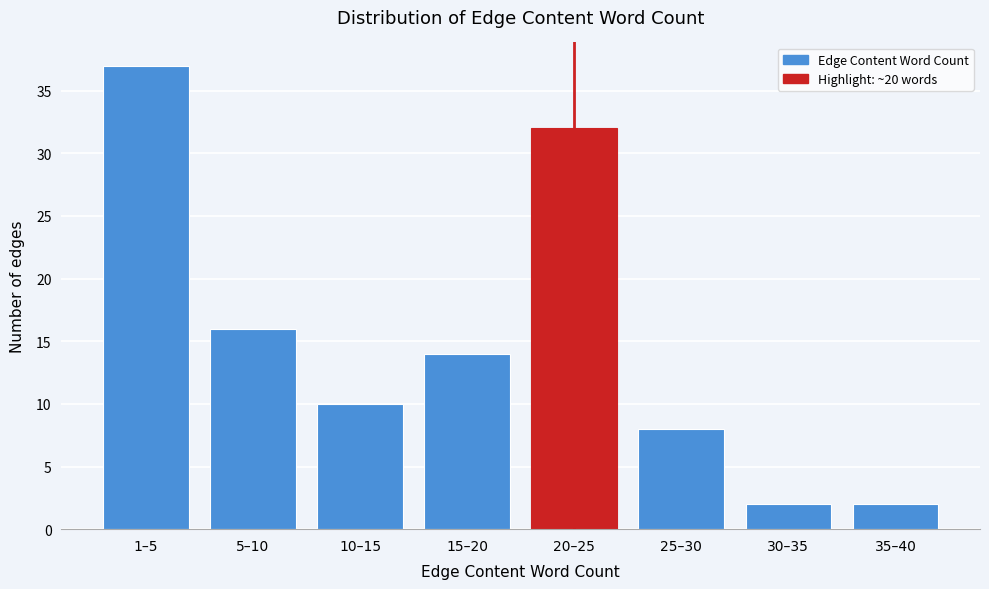

Reading left to right, list all the values displayed in this chart.

37	16	10	14	32	8	2	2